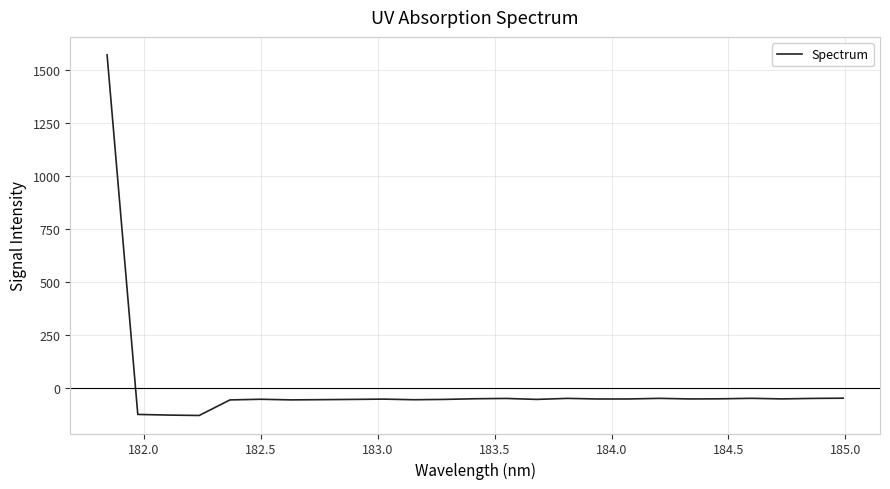

What is the difference between the maximum and minimum values?

1701.2